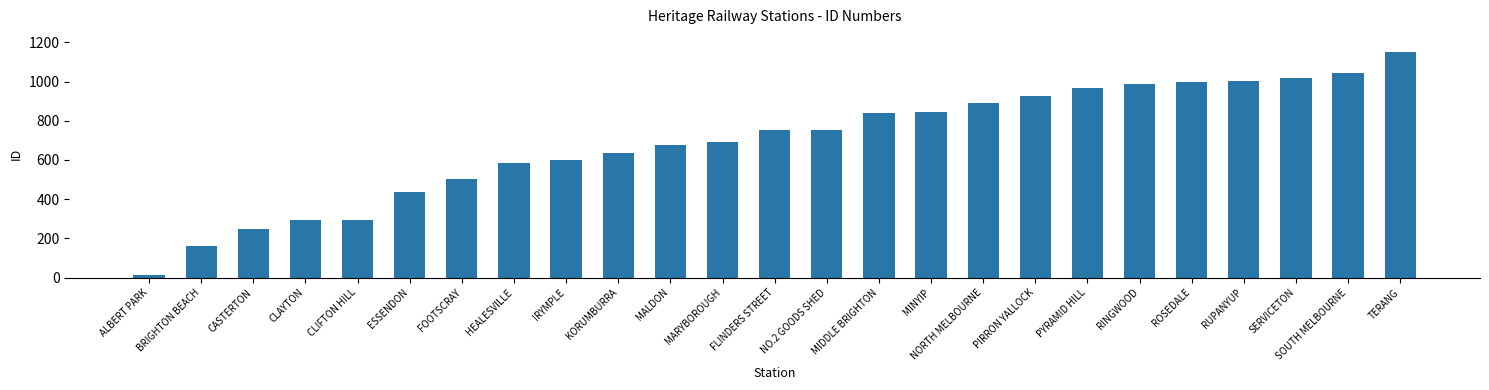

True or false: the data shows 846 at MINYIP.

True